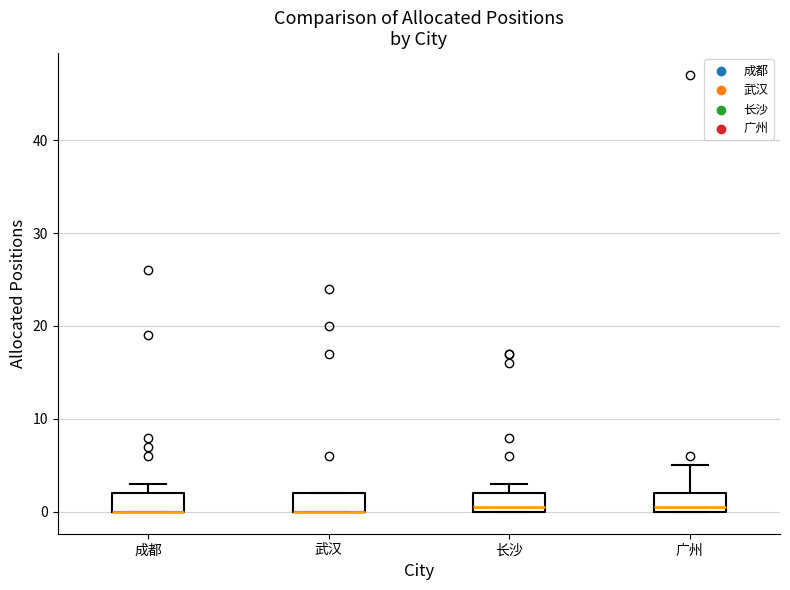

Reading left to right, transcribe this box plot: for each box, give where its median line is, the range the box spans, and where its two whiskers end, as read against the y-axis. The values are not printed on the chart, so give them approximately, as read against the axis.

成都: median 0 (drawn on the box's lower edge), box 0 to 2, whiskers 0 to 3
武汉: median 0 (drawn on the box's lower edge), box 0 to 2, whiskers 0 to 2
长沙: median 1, box 0 to 2, whiskers 0 to 3
广州: median 1, box 0 to 2, whiskers 0 to 5